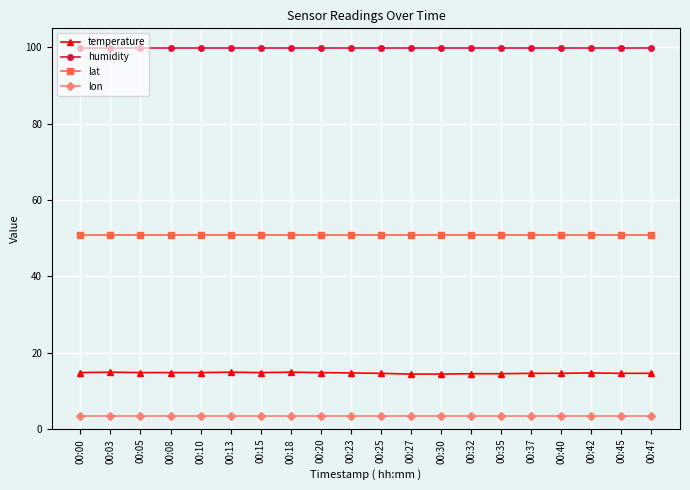

Is it true that temperature equals 14.7 at 00:42?

True